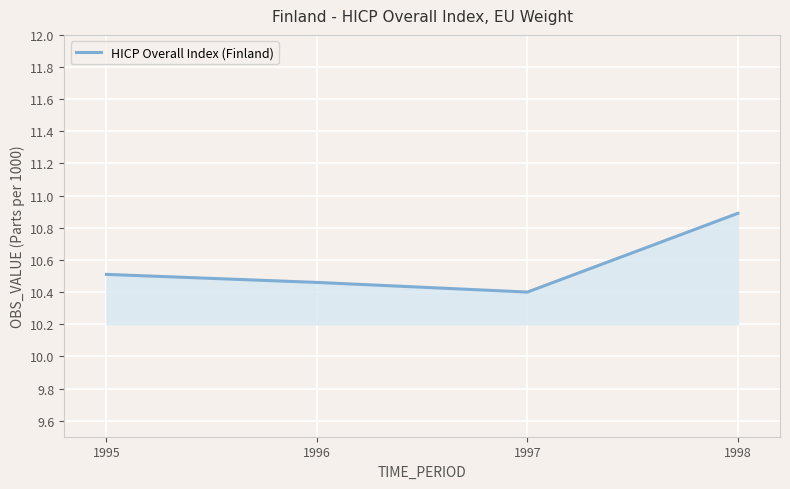

Which label corresponds to the largest value in the chart?

1998